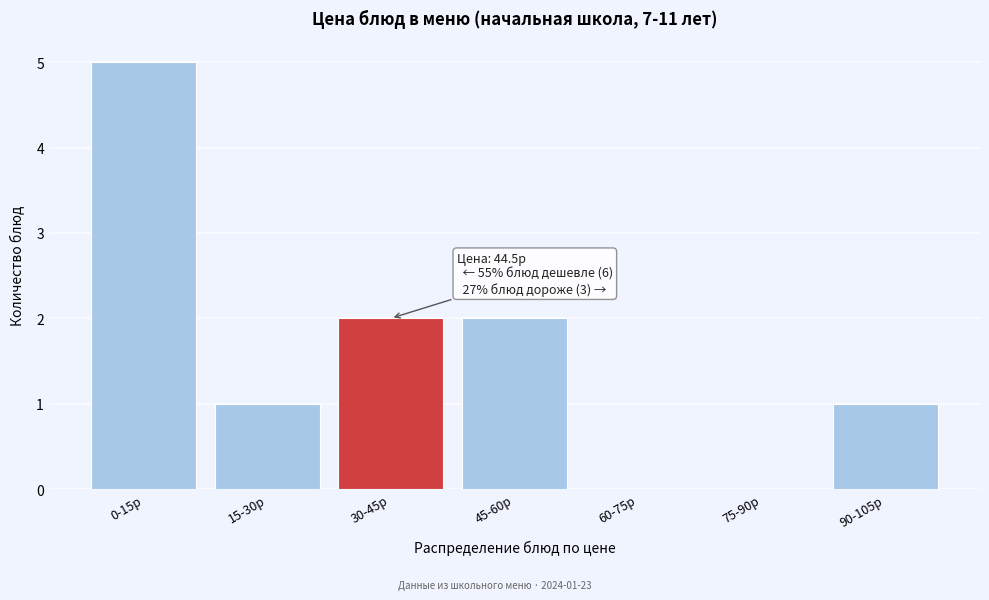

Reading left to right, what are all the values shown in this chart?

0-15р=5	15-30р=1	30-45р=2	45-60р=2	60-75р=0	75-90р=0	90-105р=1